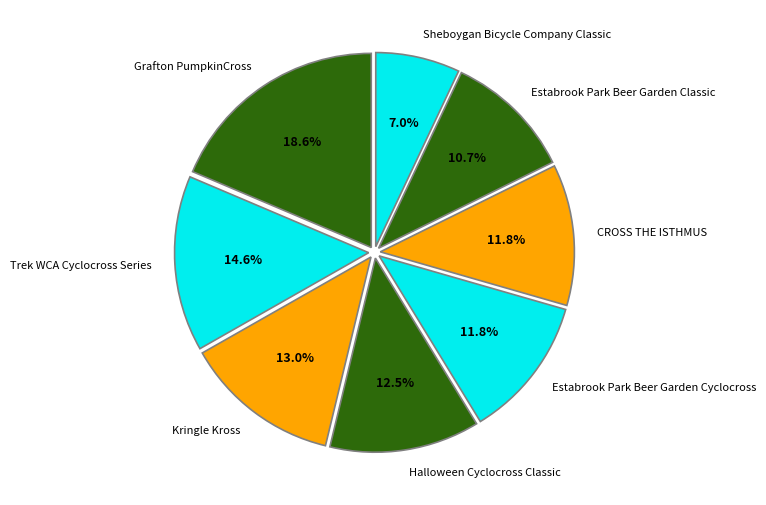

Which has a higher value, Estabrook Park Beer Garden Classic or Trek WCA Cyclocross Series?

Trek WCA Cyclocross Series